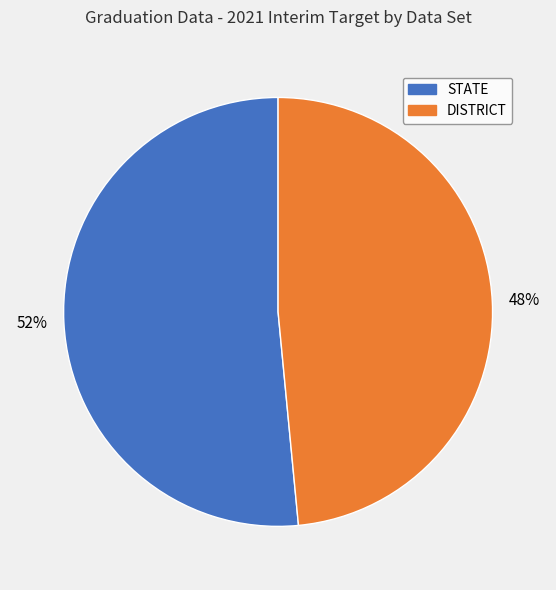

To the nearest percent, what portion does STATE represent?

52%